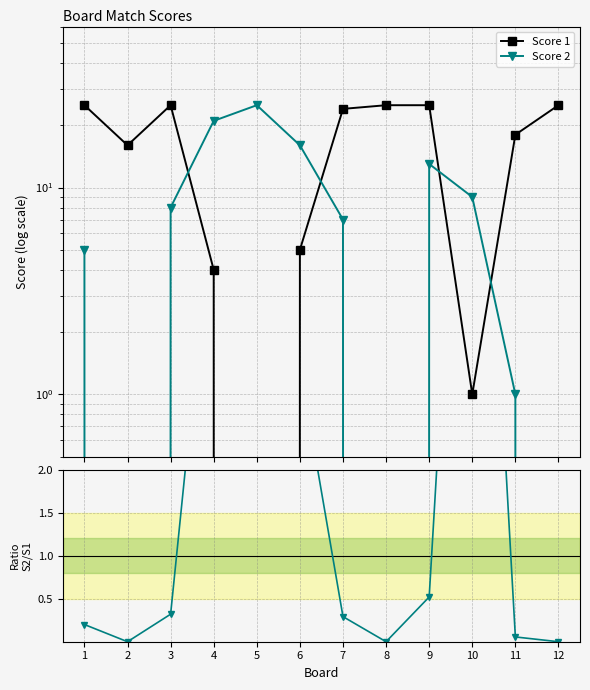

What is the highest value of the Score 2 series?

25.0